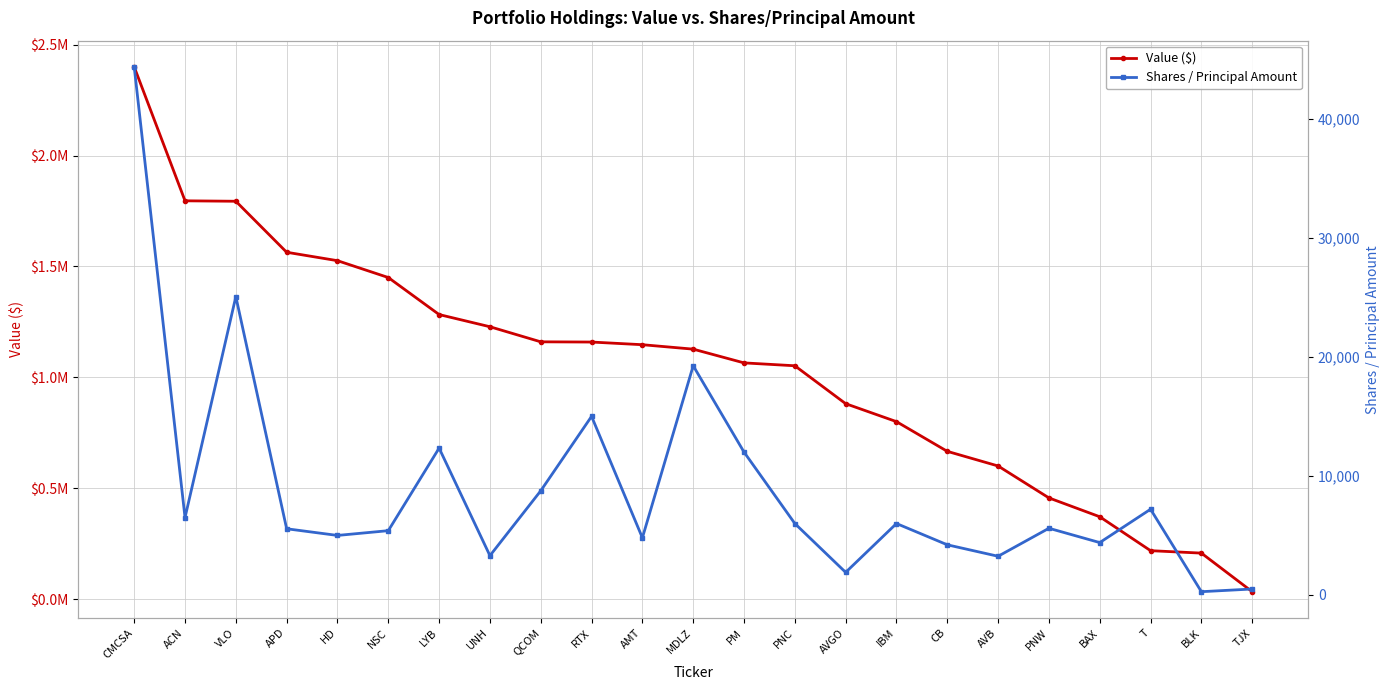

The value of Shares / Principal Amount at PNW is 7659. True or false?

False